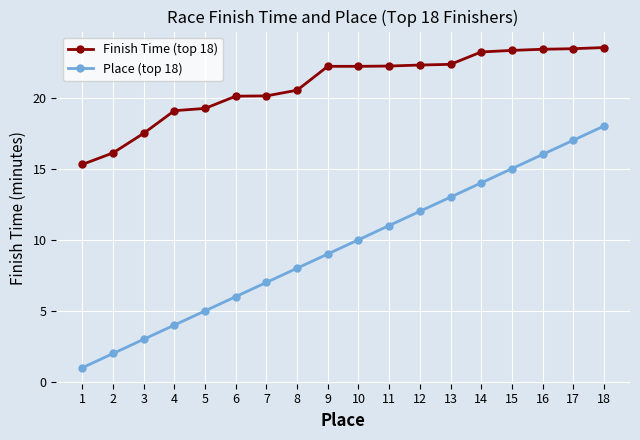

True or false: Place (top 18) and Finish Time (top 18) cross at least once.

False